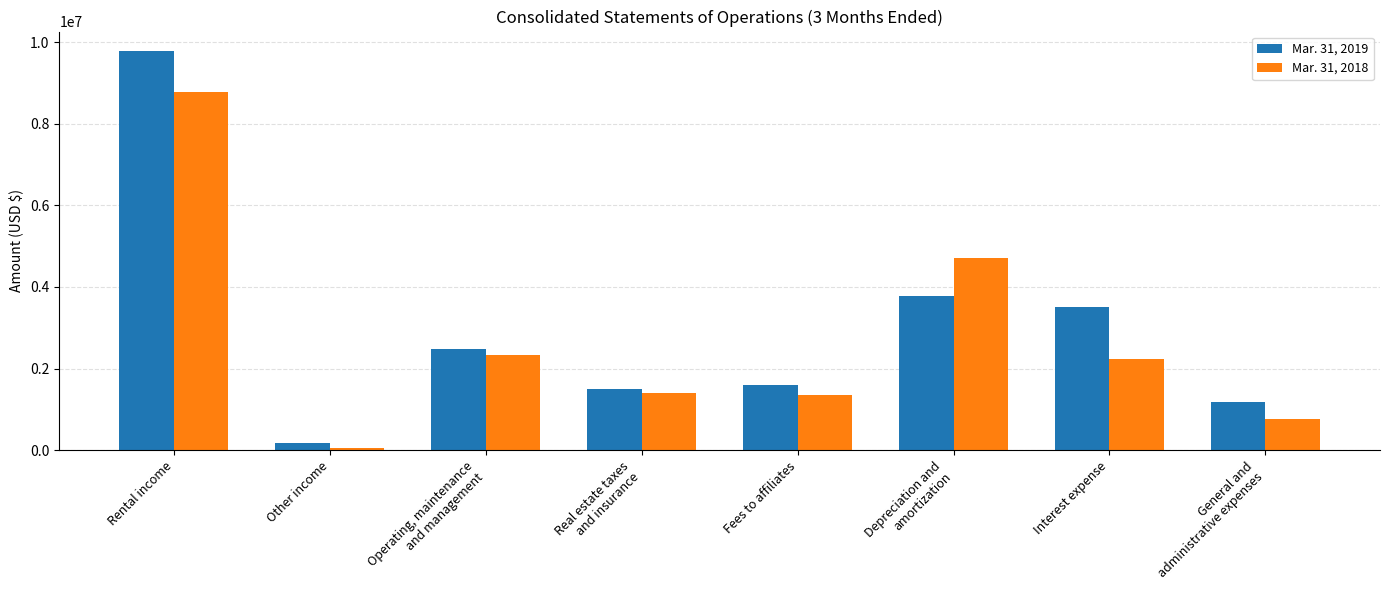

Reading left to right, transcribe all the data shown in this chart.

Mar. 31, 2019: Rental income=9769719	Other income=180712	Operating, maintenance
and management=2476041	Real estate taxes
and insurance=1504899	Fees to affiliates=1593499	Depreciation and
amortization=3769873	Interest expense=3498528	General and
administrative expenses=1187099
Mar. 31, 2018: Rental income=8771594	Other income=60582	Operating, maintenance
and management=2323918	Real estate taxes
and insurance=1403354	Fees to affiliates=1345840	Depreciation and
amortization=4703625	Interest expense=2225371	General and
administrative expenses=754902